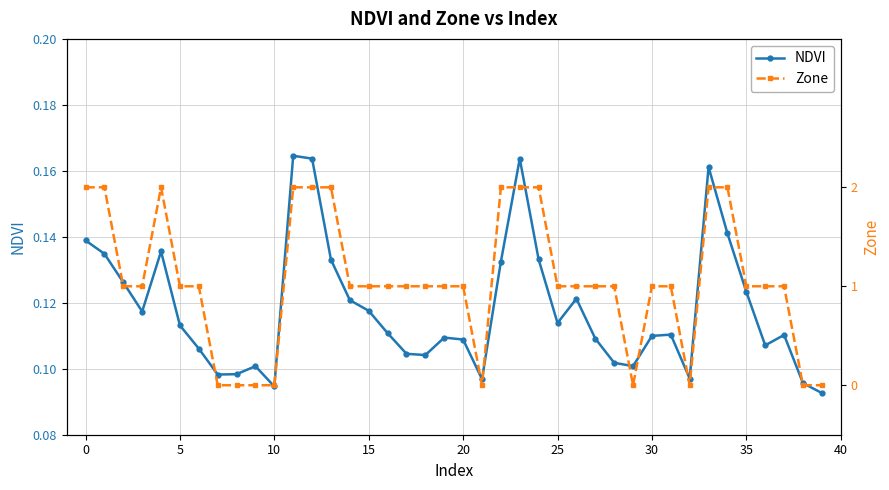

What is the average value of the Zone series?

1.1